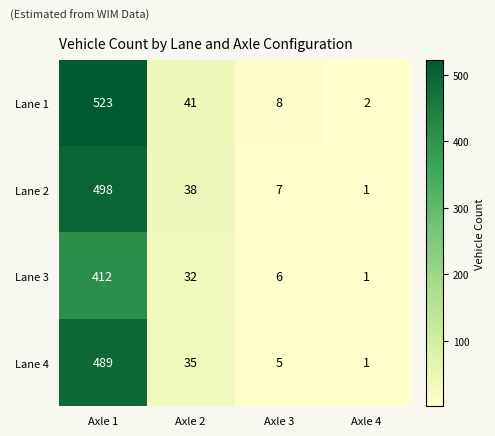

Which series has the widest spread of values?

Lane 1